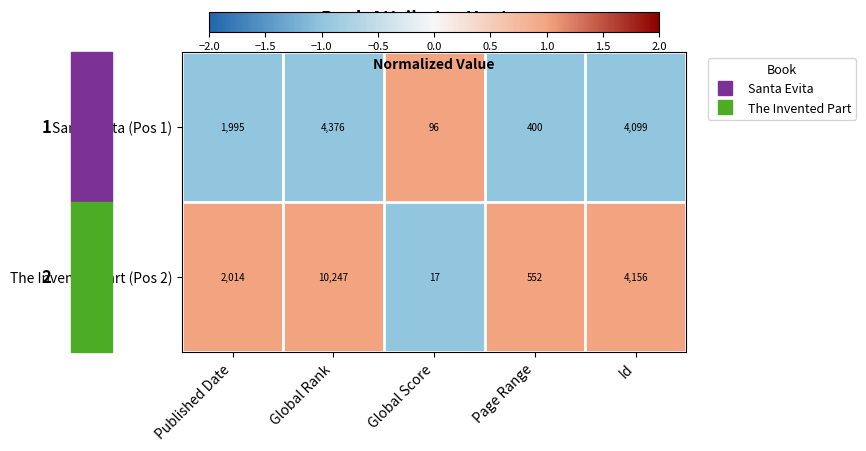

Is it true that Santa Evita (Pos 1) equals 705 at Page Range?

False